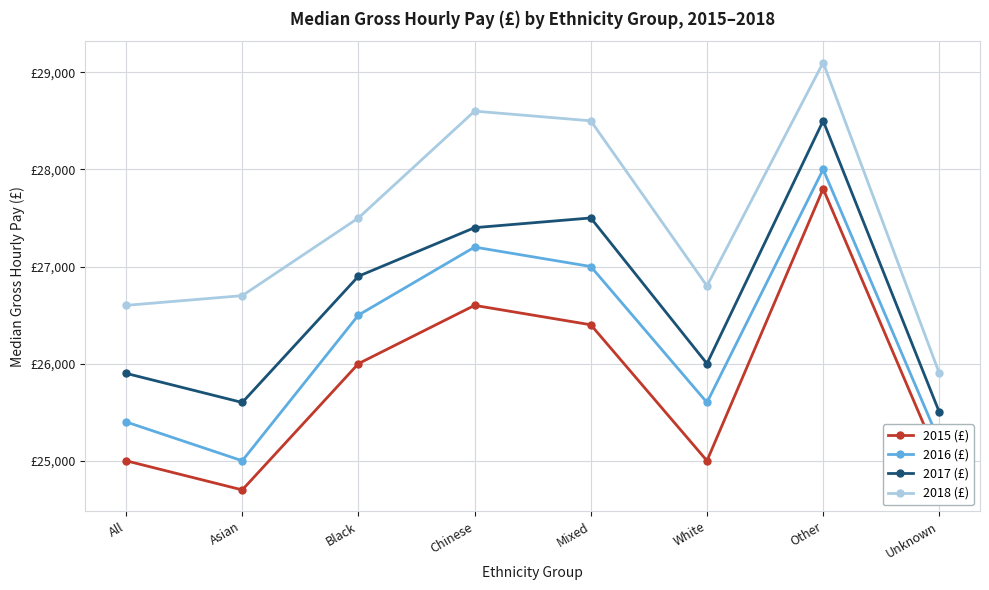

At which label does 2018 (£) first exceed 27500?

Chinese